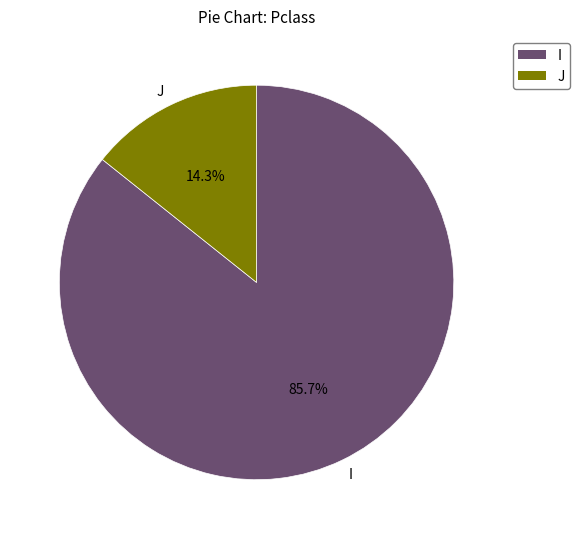

How many slices are in this pie chart?

2